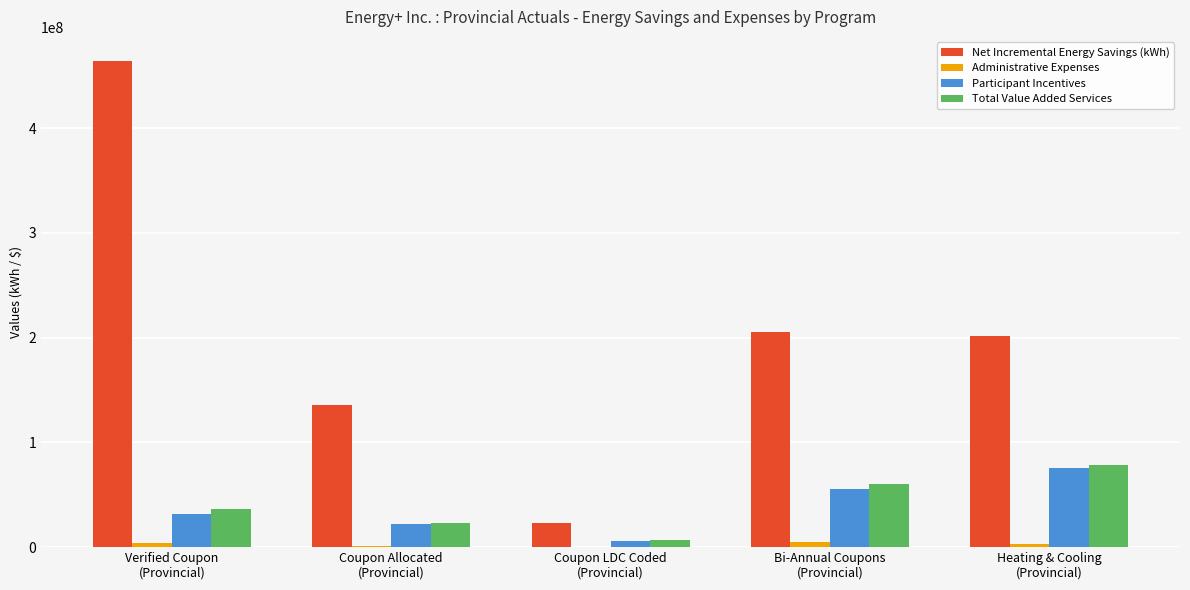

Is it true that Administrative Expenses equals 2619703.0 at Heating & Cooling
(Provincial)?

True